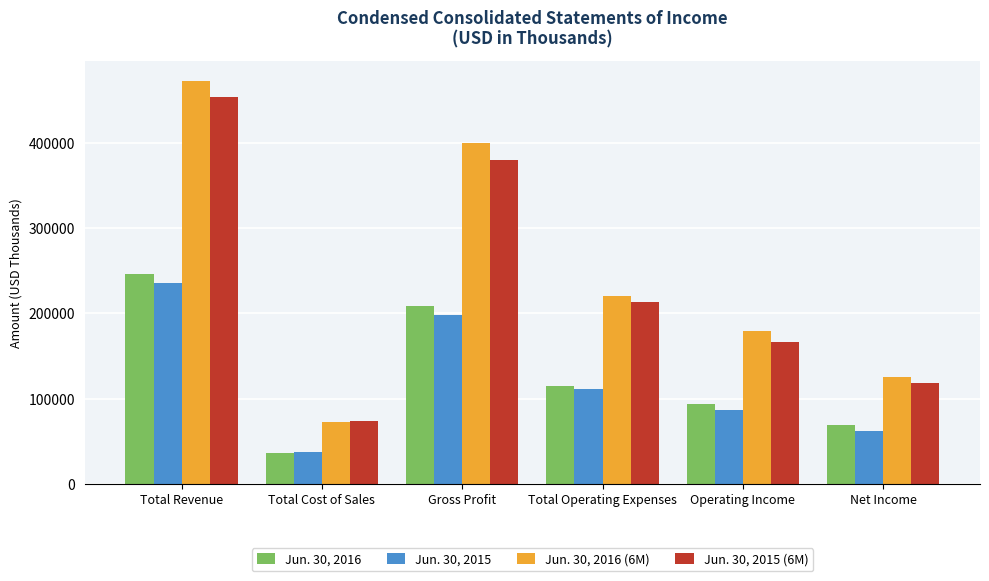

What is the difference between the maximum and minimum values in the Jun. 30, 2015 series?

197700